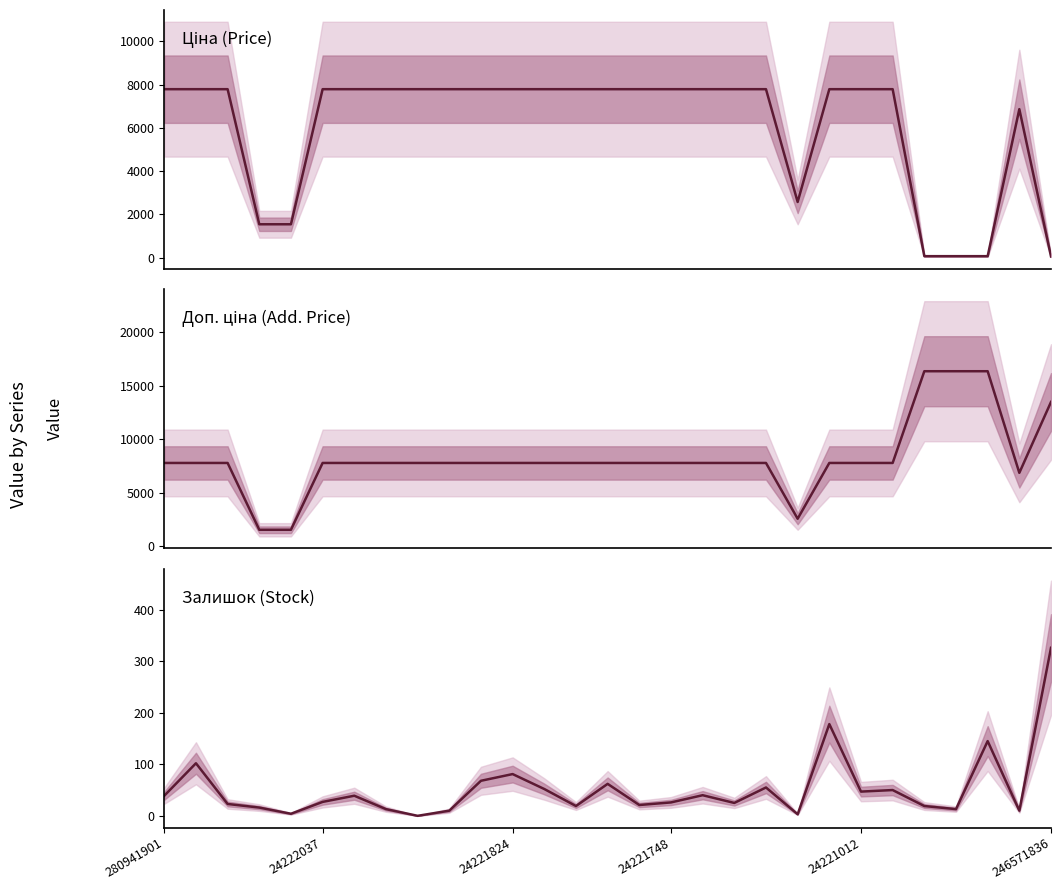

True or false: Доп. ціна has a value of 2256.9 at 24221748.

False